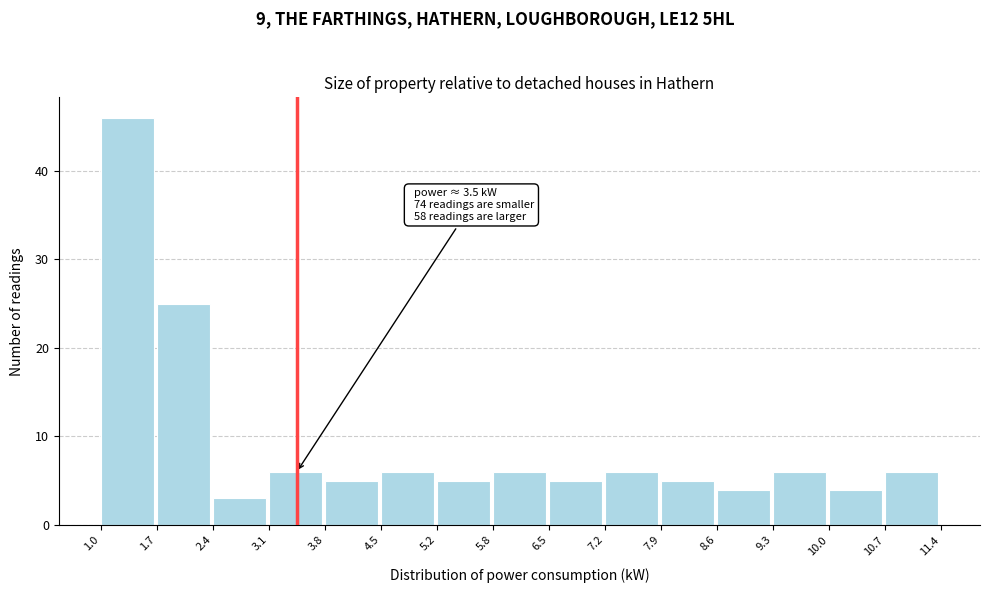

Which range on the x-axis has the tallest bar?

1.0 to 1.7